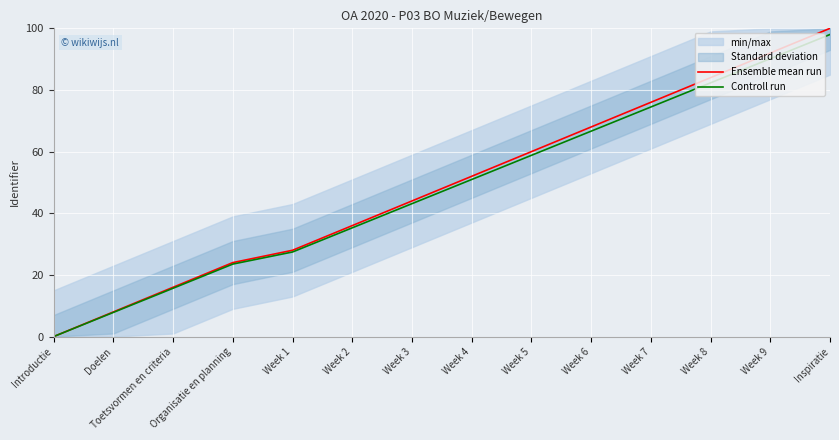

What is the value of the Controll run point at the 10th from the left?

66.6